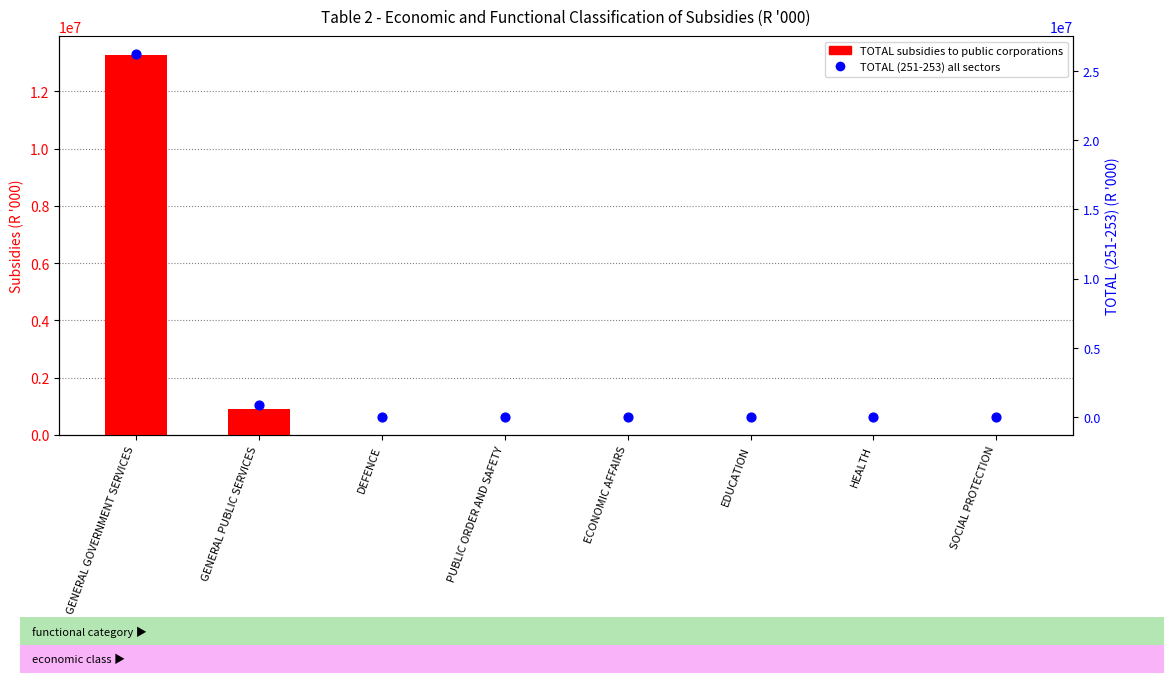

Which series has the widest spread of Y values?

TOTAL (251-253)